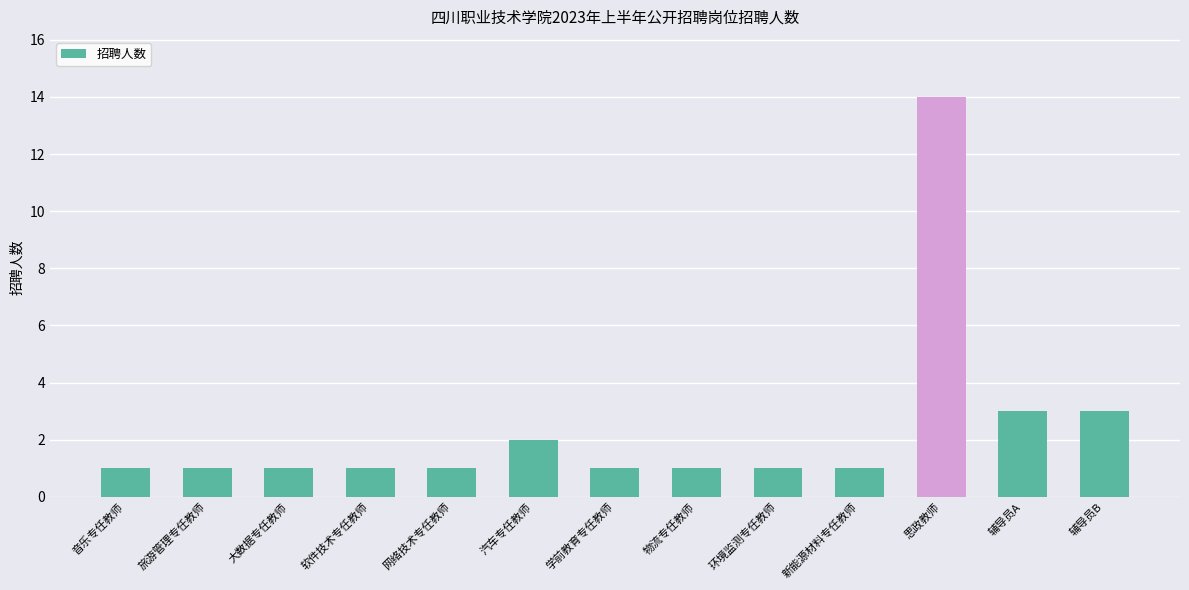

Reading left to right, transcribe all the data shown in this chart.

音乐专任教师=1	旅游管理专任教师=1	大数据专任教师=1	软件技术专任教师=1	网络技术专任教师=1	汽车专任教师=2	学前教育专任教师=1	物流专任教师=1	环境监测专任教师=1	新能源材料专任教师=1	思政教师=14	辅导员A=3	辅导员B=3